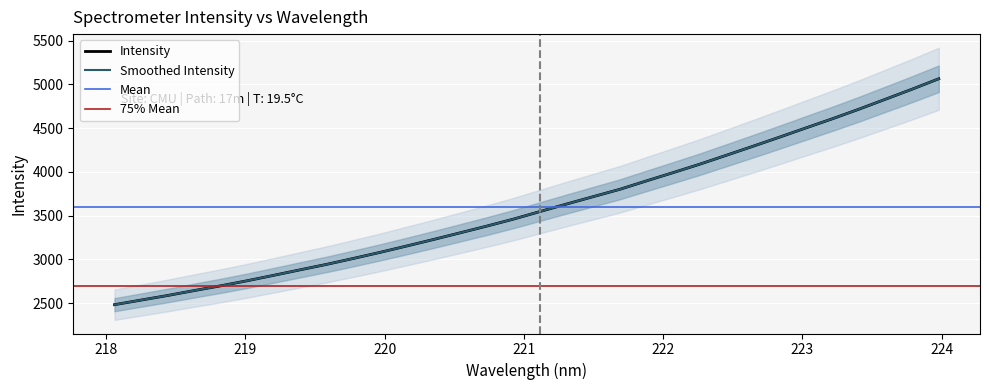

How many data points does each series have?

32